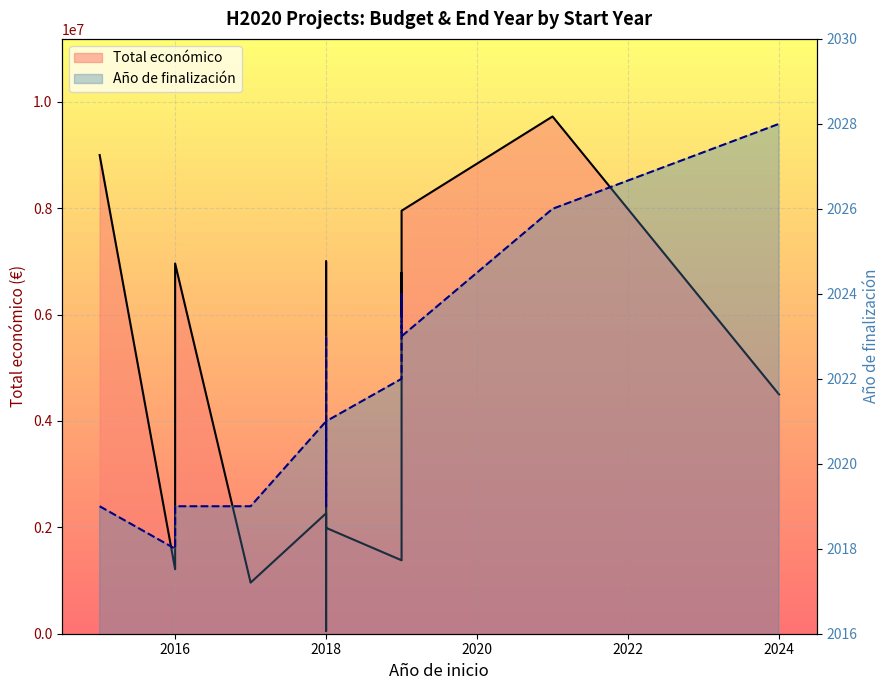

What is the average value of the Total económico (line) series?

4852056